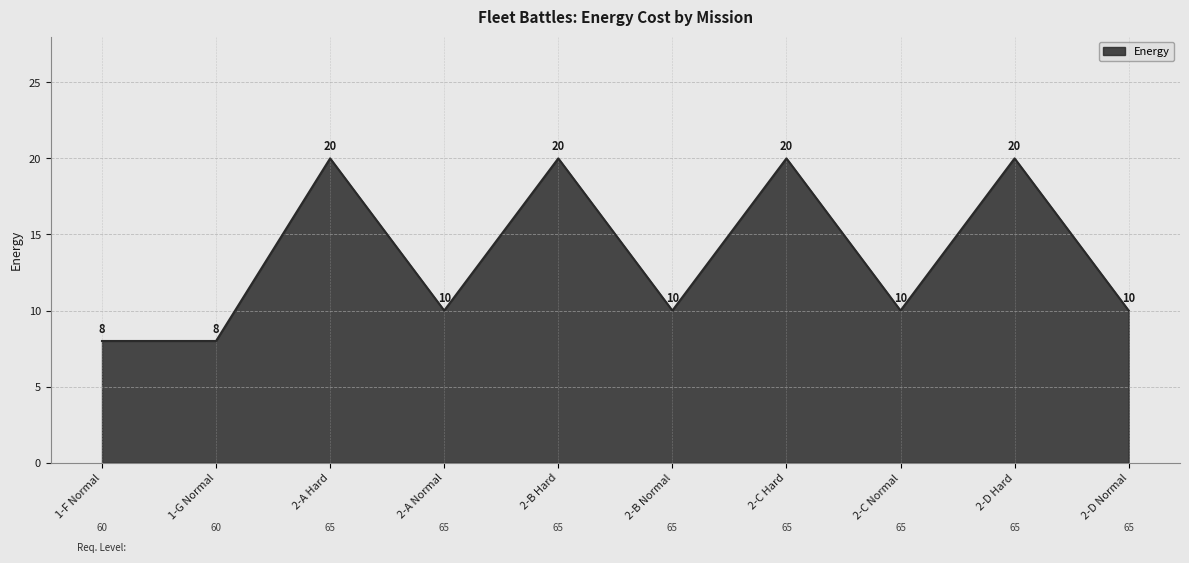

What position from the left is 2-C Normal?

8